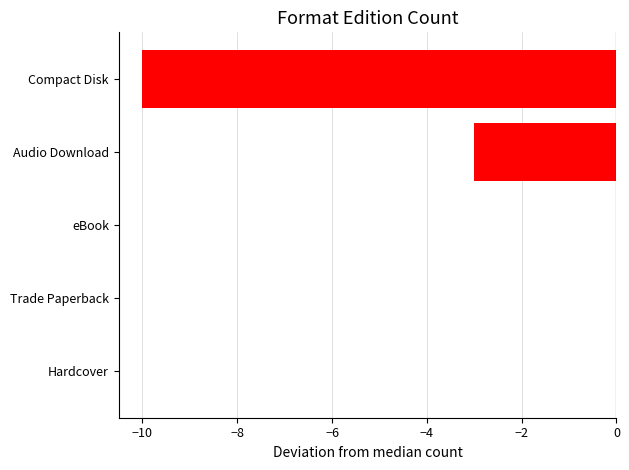

Count the values in the range -3 to 0.

4